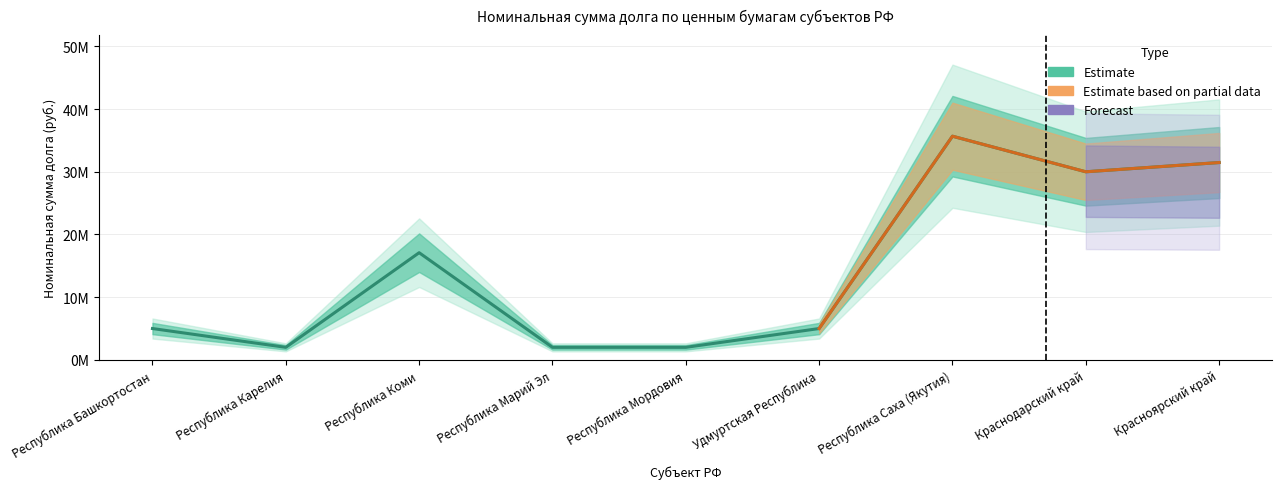

At which category does the chart reach its minimum across all series?

Республика Марий Эл